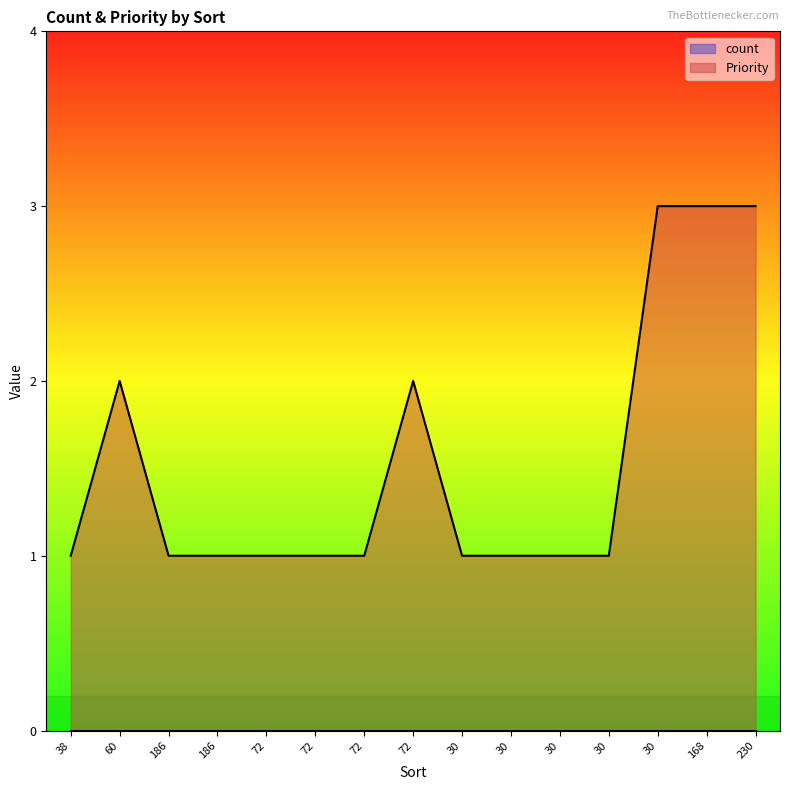

Does the chart display data point markers on the line(s)?

No